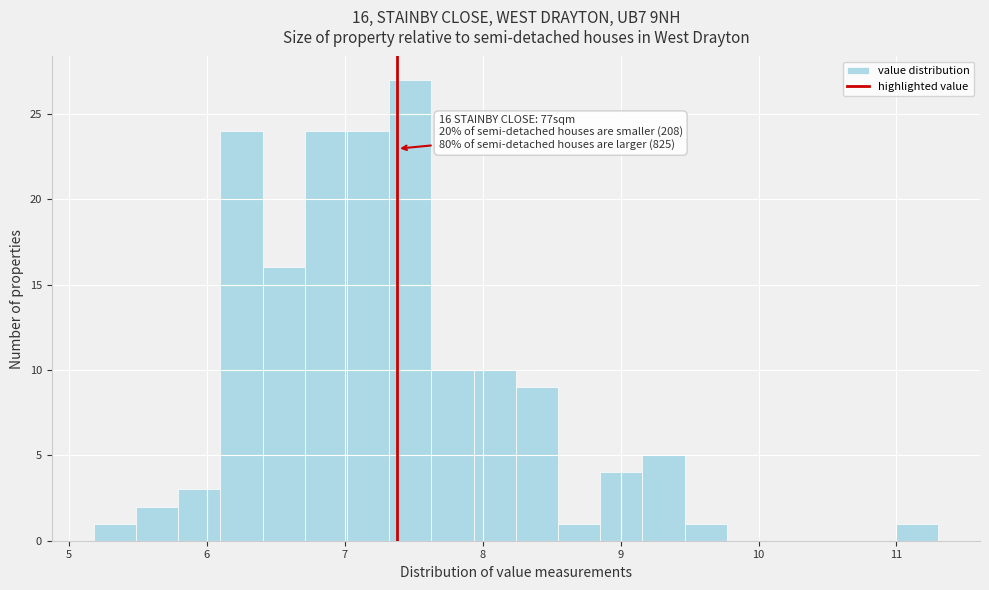

Around what value on the x-axis is the tallest bar? Give the approximate position of its centre, as read against the axis.

7.5